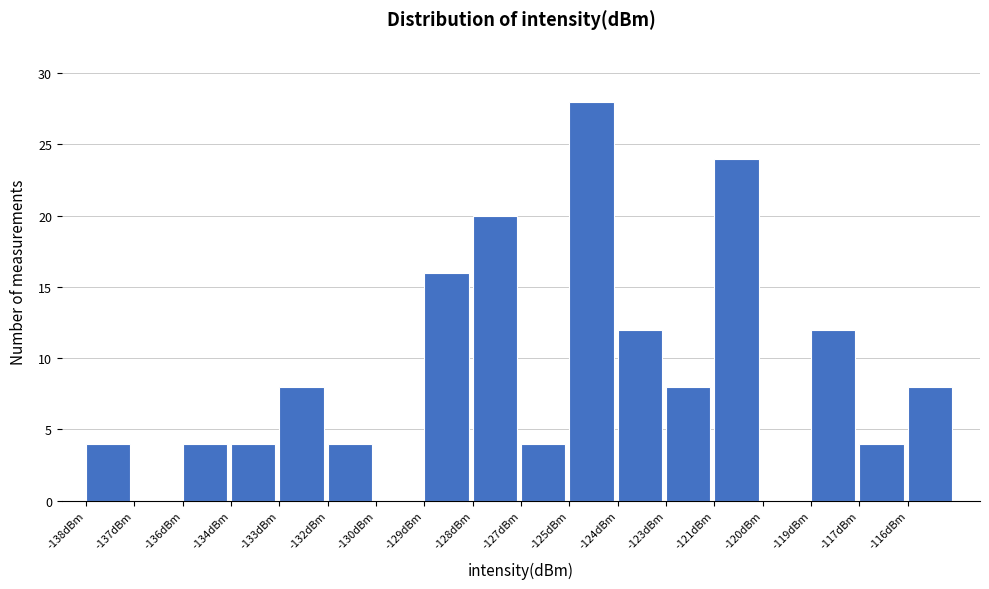

Reading left to right, list all the values displayed in this chart.

-138dBm=4	-137dBm=0	-136dBm=4	-134dBm=4	-133dBm=8	-132dBm=4	-130dBm=0	-129dBm=16	-128dBm=20	-127dBm=4	-125dBm=28	-124dBm=12	-123dBm=8	-121dBm=24	-120dBm=0	-119dBm=12	-117dBm=4	-116dBm=8